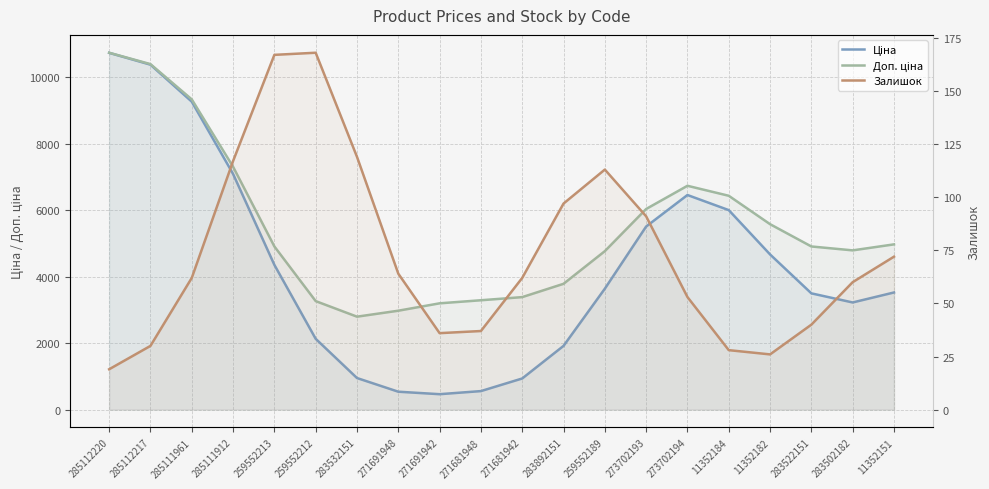

True or false: Залишок and Доп. ціна cross at least once.

False